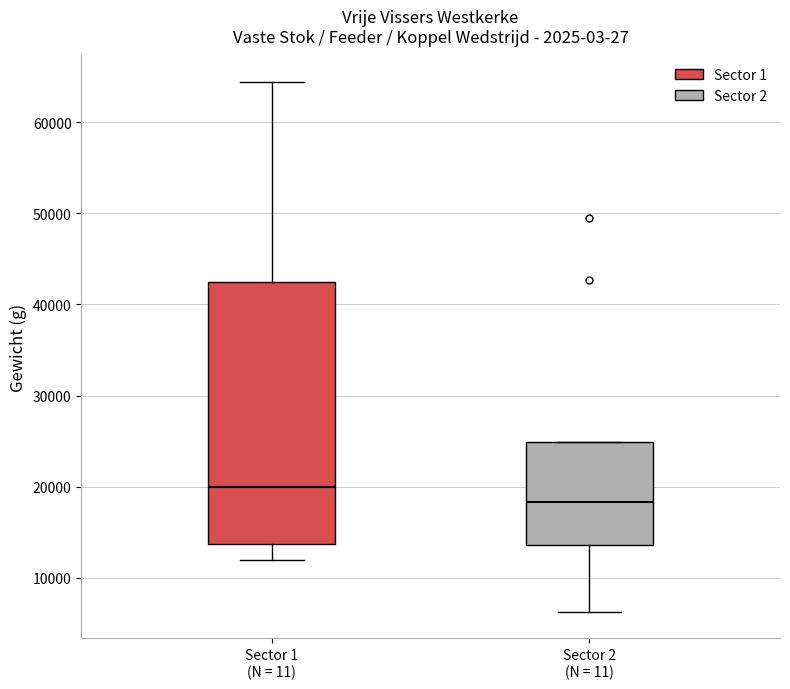

Reading left to right, transcribe this box plot: for each box, give where its median line is, the range the box spans, and where its two whiskers end, as read against the y-axis. The values are not printed on the chart, so give them approximately, as read against the axis.

Sector 1 (N = 11): median 20000, box 14000 to 42000, whiskers 12000 to 64000
Sector 2 (N = 11): median 18000, box 14000 to 25000, whiskers 6000 to 25000